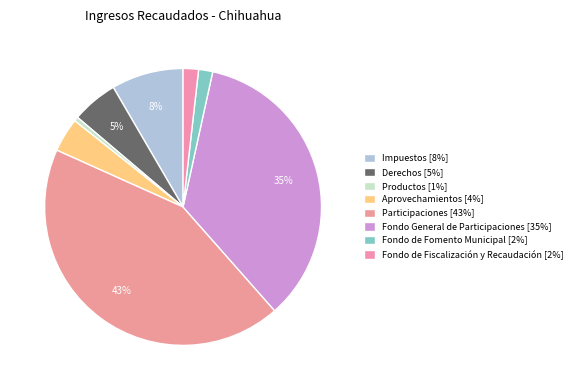

How many slices are in this pie chart?

8